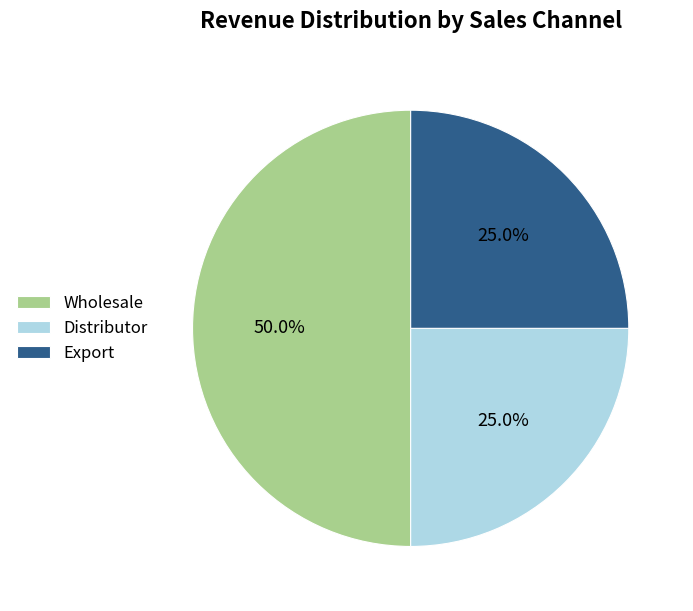

Which category has the biggest portion of the pie?

Wholesale